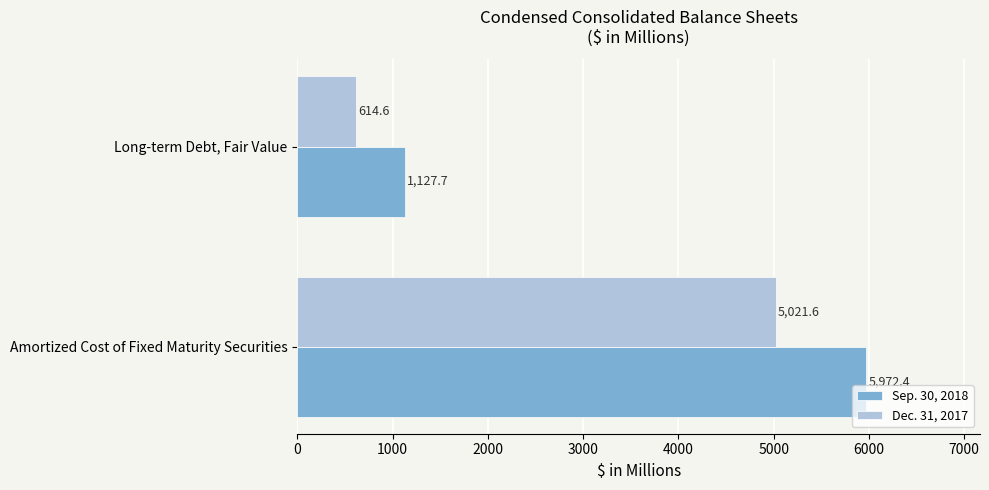

List the series in order of their peak value, lowest first.

Dec. 31, 2017, Sep. 30, 2018